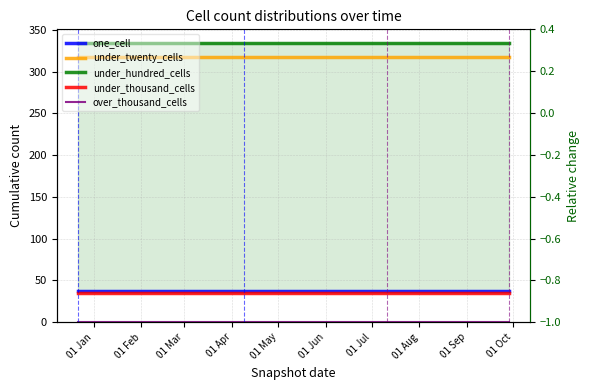

Which label corresponds to the largest value in the chart?

01 Jan